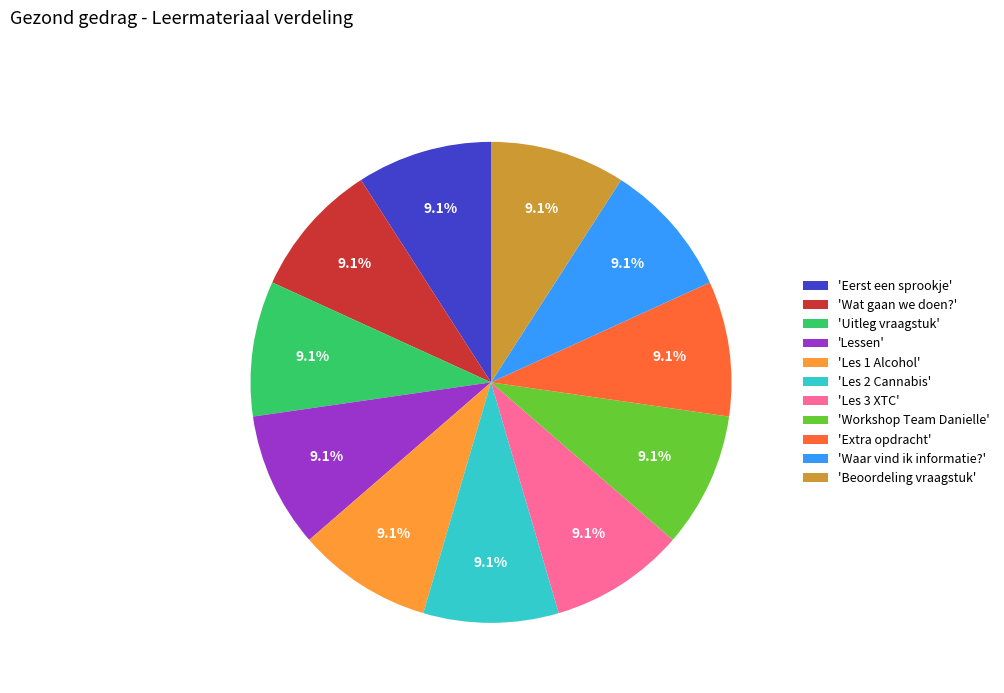

What is the ratio of the value at 'Les 3 XTC' to the value at 'Les 1 Alcohol'?

1.0